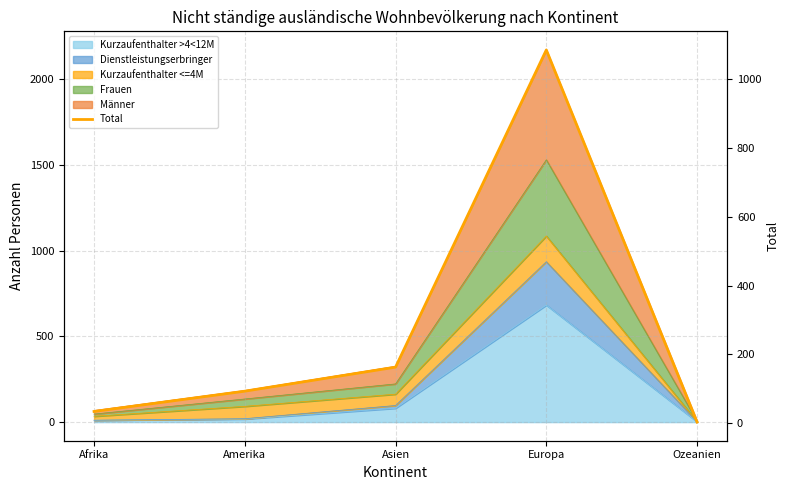

True or false: the data shows 656 at Europa.

False